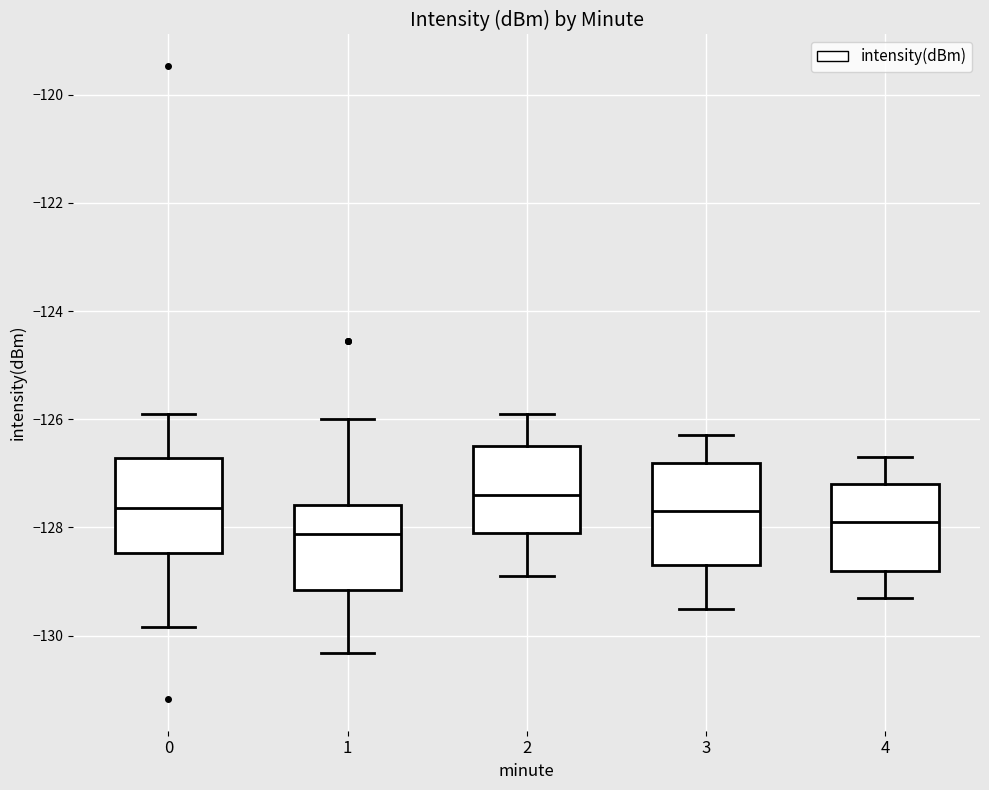

Reading left to right, transcribe this box plot: for each box, give where its median line is, the range the box spans, and where its two whiskers end, as read against the y-axis. The values are not printed on the chart, so give them approximately, as read against the axis.

0: median -127.6, box -128.4 to -126.8, whiskers -129.8 to -126.0
1: median -128.2, box -129.2 to -127.6, whiskers -130.4 to -126.0
2: median -127.4, box -128.0 to -126.4, whiskers -128.8 to -125.8
3: median -127.6, box -128.6 to -126.8, whiskers -129.4 to -126.2
4: median -127.8, box -128.8 to -127.2, whiskers -129.2 to -126.6